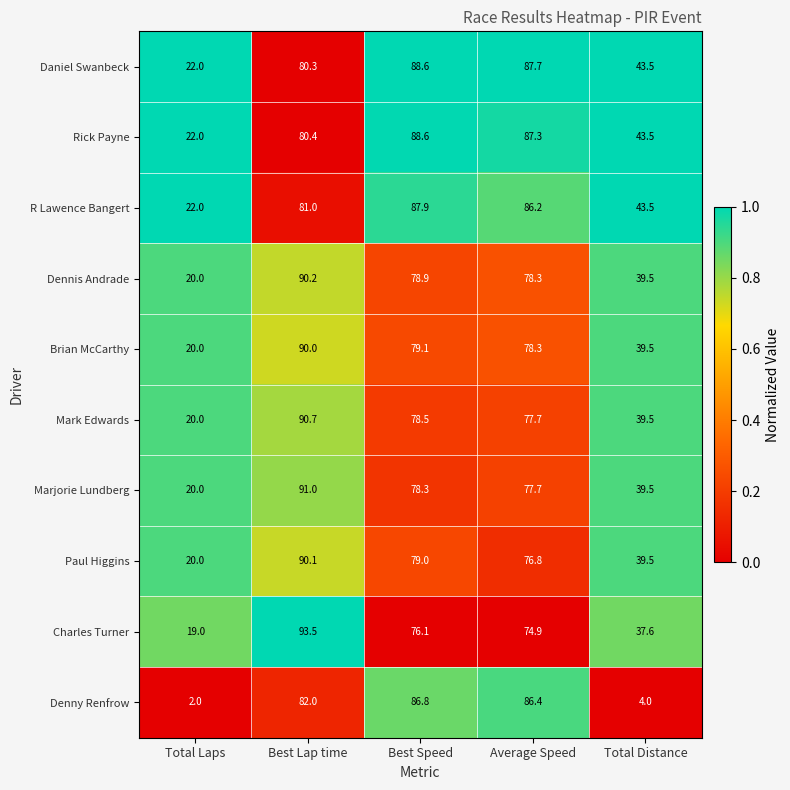

True or false: Rick Payne has a value of 109.1 at Best Lap time.

False